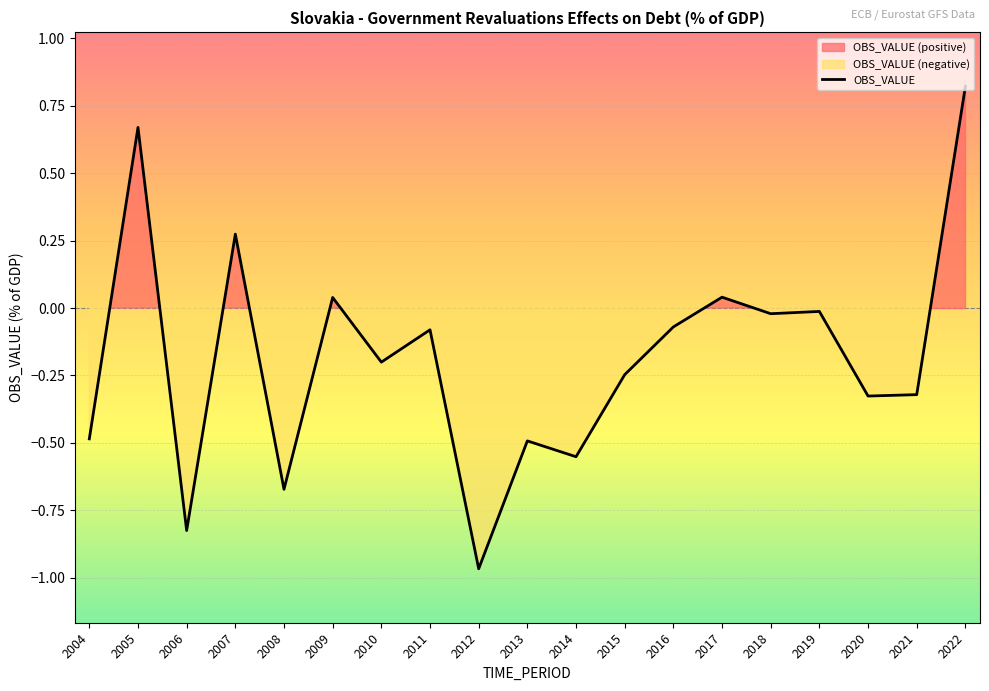

Count the number of data series in this chart.

1